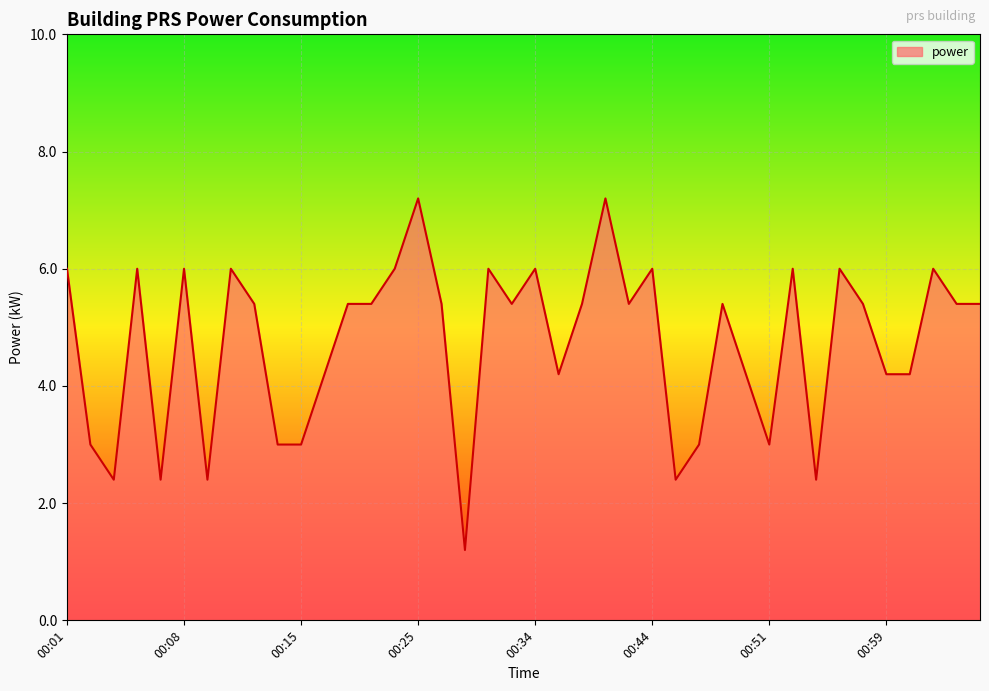

What is the average value?

4.7